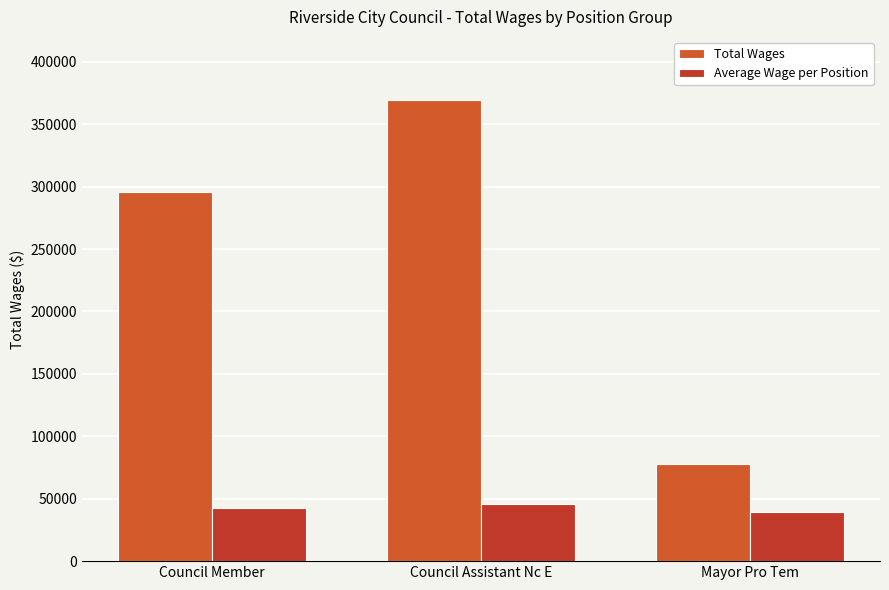

What is the sum of the Average Wage per Position values at Mayor Pro Tem and Council Assistant Nc E?

85225.1